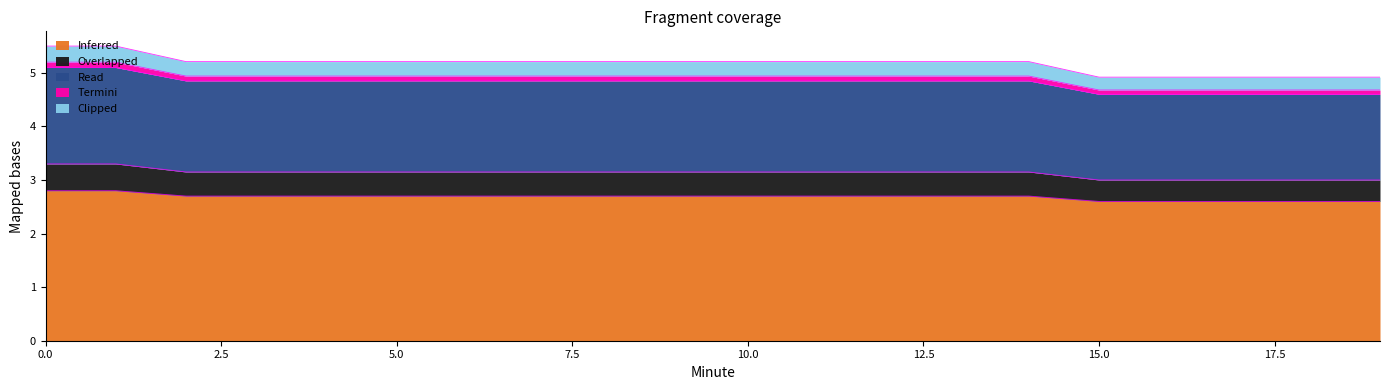

How many series are shown in this chart?

5